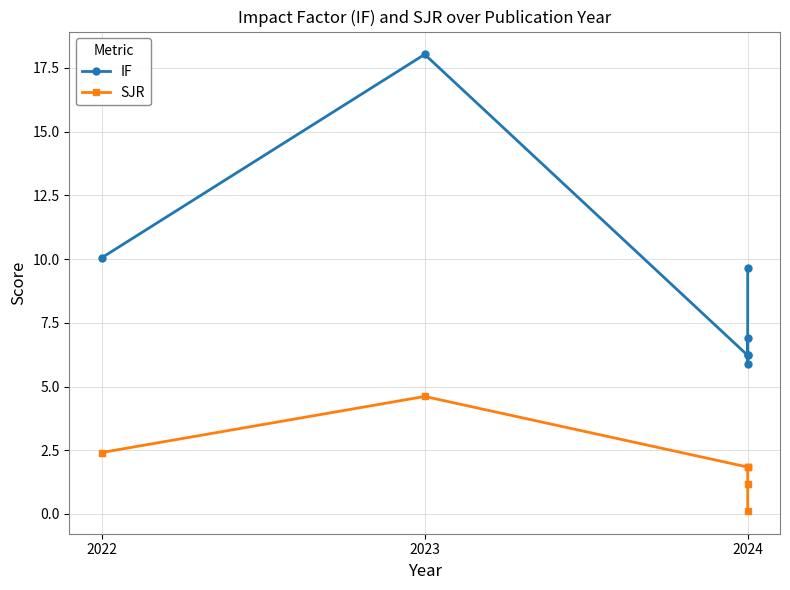

Reading left to right, list all the values displayed in this chart.

IF: 10.1	18.0	6.2	6.2	6.9	5.9	9.6
SJR: 2.4	4.6	1.8	1.8	1.9	1.2	0.1